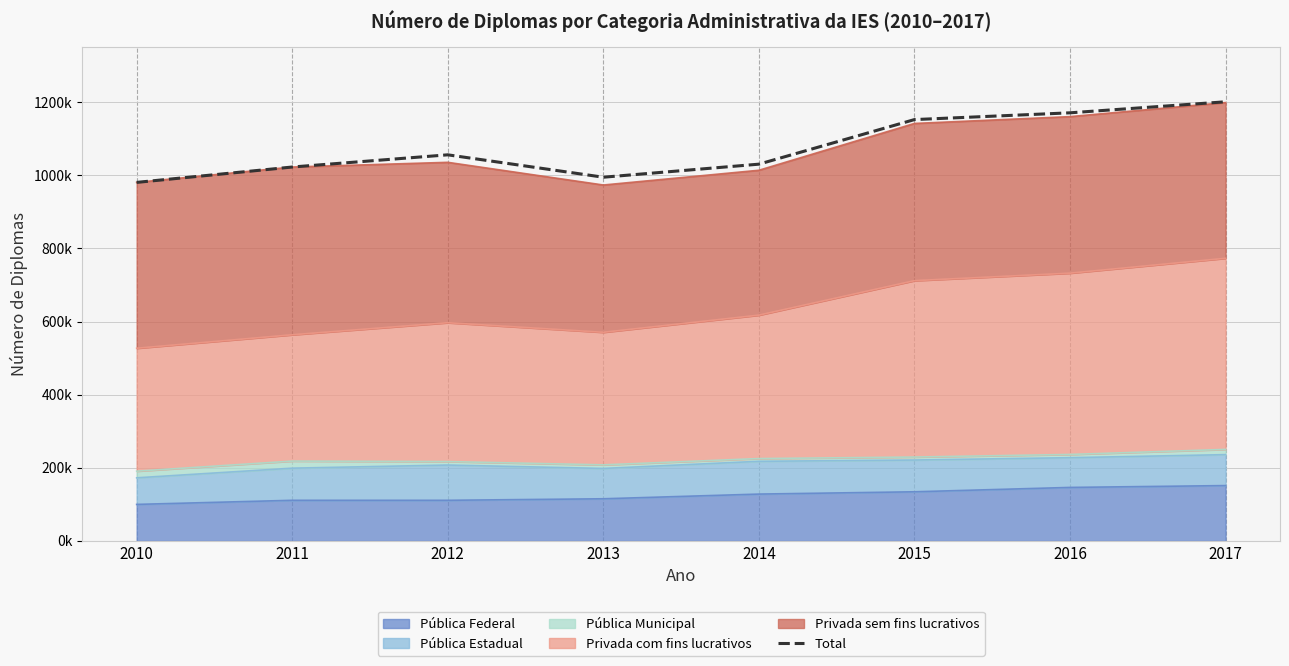

How many interior local peaks (higher than both neighbors) does the data have?

1